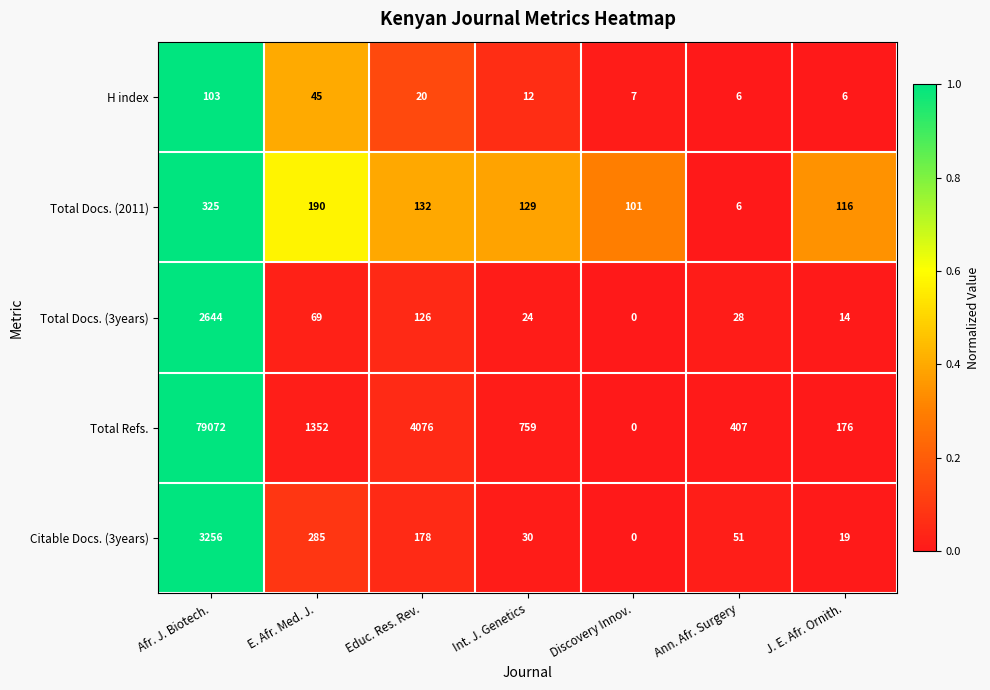

Where is H index nearest to the value 54?

E. Afr. Med. J.